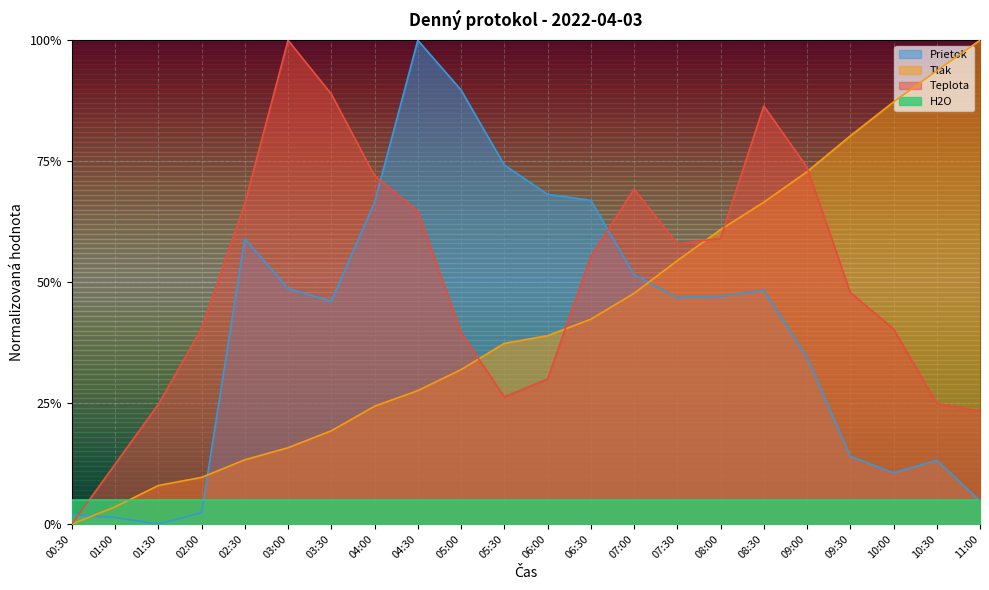

Reading left to right, extract all data points from this chart.

Teplota: 00:30=0.0	01:00=0.1	01:30=0.2	02:00=0.4	02:30=0.7	03:00=1.0	03:30=0.9	04:00=0.7	04:30=0.6	05:00=0.4	05:30=0.3	06:00=0.3	06:30=0.6	07:00=0.7	07:30=0.6	08:00=0.6	08:30=0.9	09:00=0.7	09:30=0.5	10:00=0.4	10:30=0.2	11:00=0.2
Tlak: 00:30=0.0	01:00=0.0	01:30=0.1	02:00=0.1	02:30=0.1	03:00=0.2	03:30=0.2	04:00=0.2	04:30=0.3	05:00=0.3	05:30=0.4	06:00=0.4	06:30=0.4	07:00=0.5	07:30=0.5	08:00=0.6	08:30=0.7	09:00=0.7	09:30=0.8	10:00=0.9	10:30=0.9	11:00=1.0
Prietok: 00:30=0.0	01:00=0.0	01:30=0.0	02:00=0.0	02:30=0.6	03:00=0.5	03:30=0.5	04:00=0.7	04:30=1.0	05:00=0.9	05:30=0.7	06:00=0.7	06:30=0.7	07:00=0.5	07:30=0.5	08:00=0.5	08:30=0.5	09:00=0.3	09:30=0.1	10:00=0.1	10:30=0.1	11:00=0.0